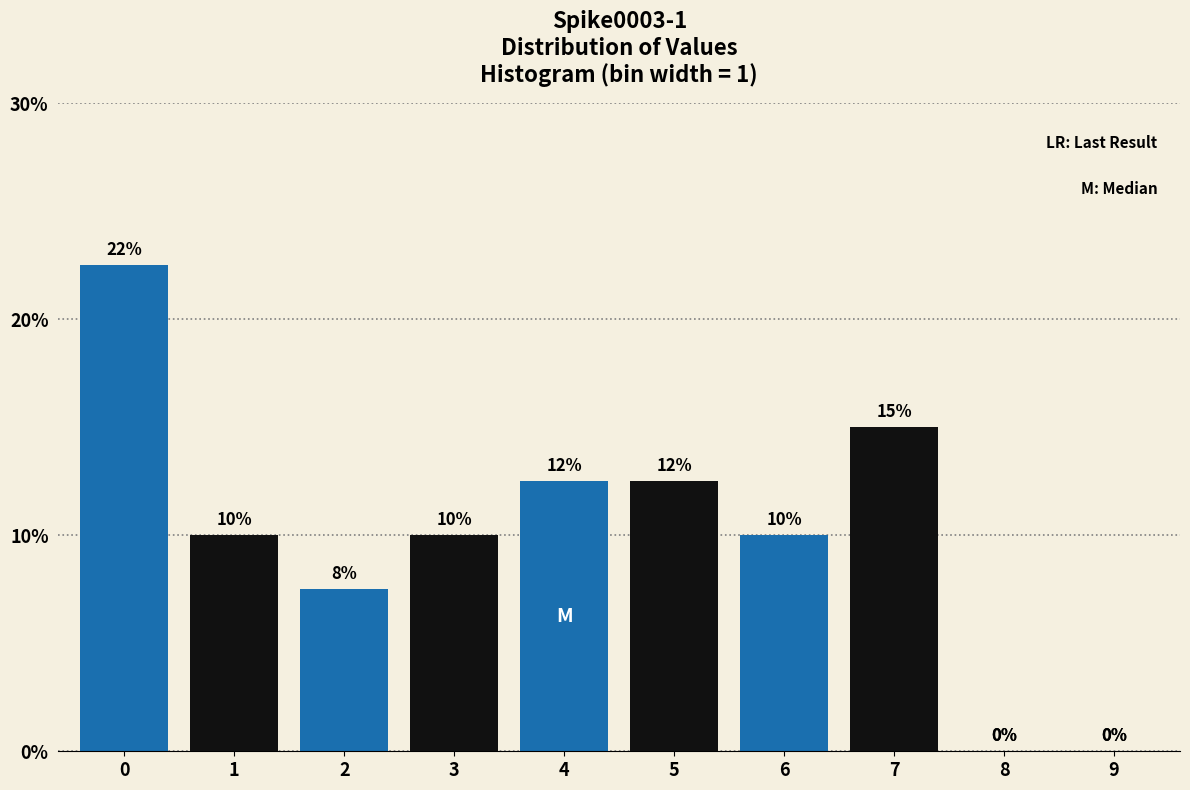

True or false: the data shows 22.5 at 0.

True